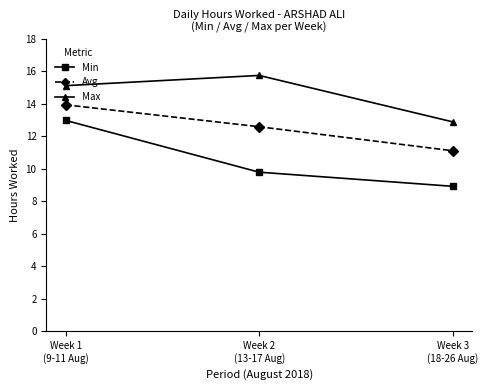

How many values in the Avg series exceed 12?

2